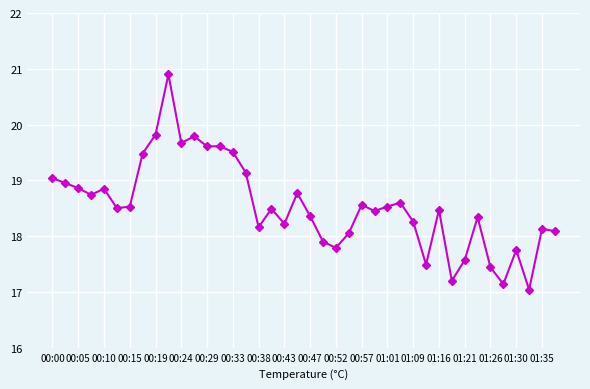

What is the difference between the maximum and minimum values?

3.9